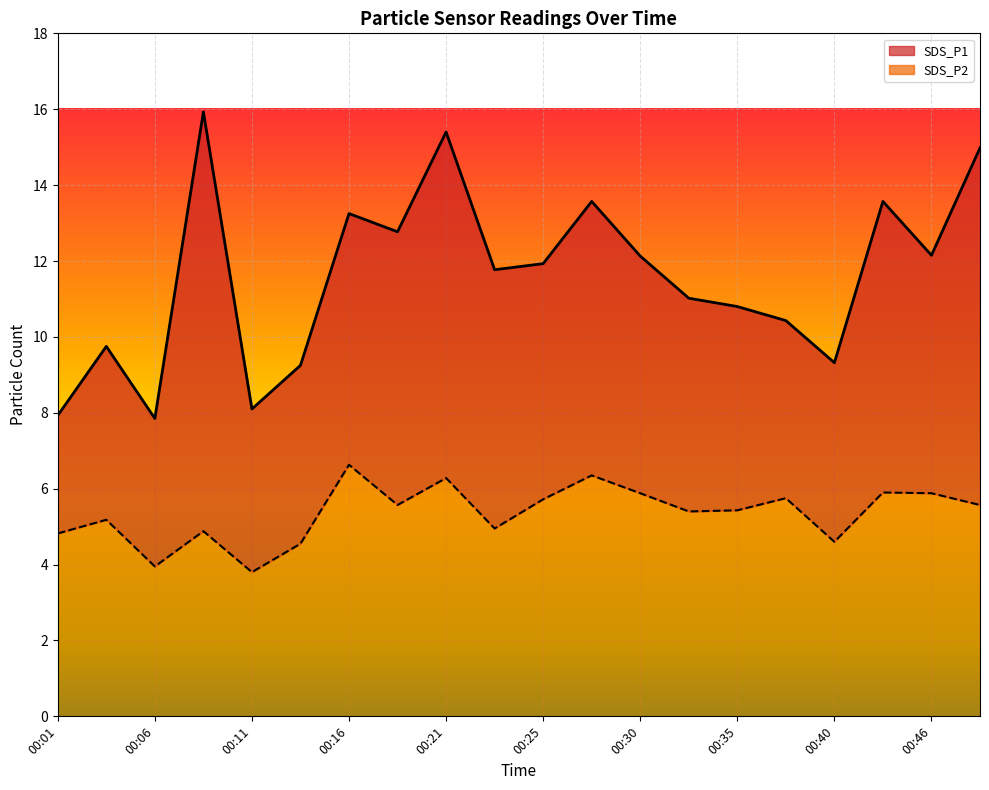

What is the value of the SDS_P1 point at the 12th from the left?

13.6